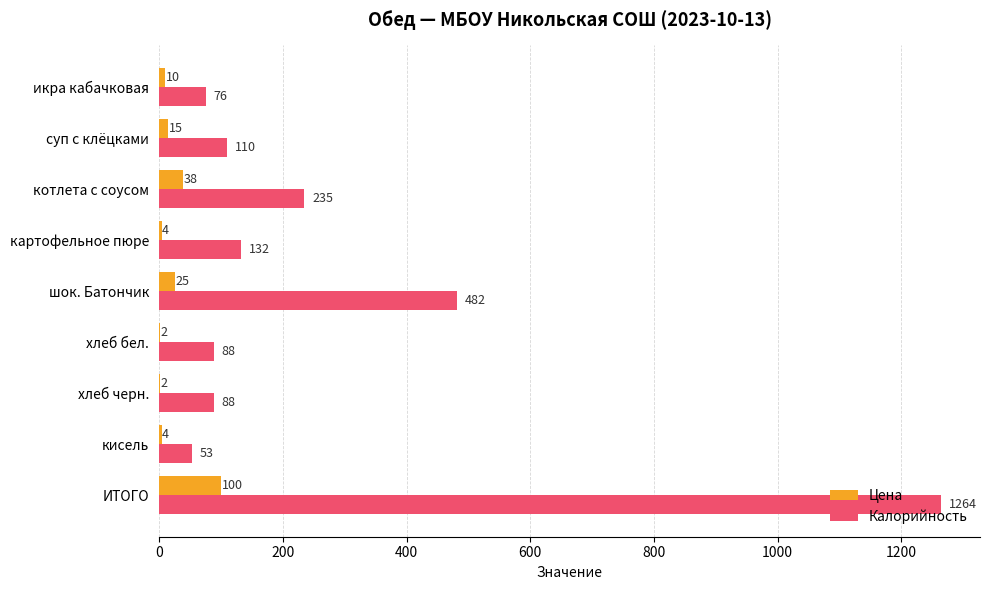

At which label is Калорийность closest to 658?

шок. Батончик